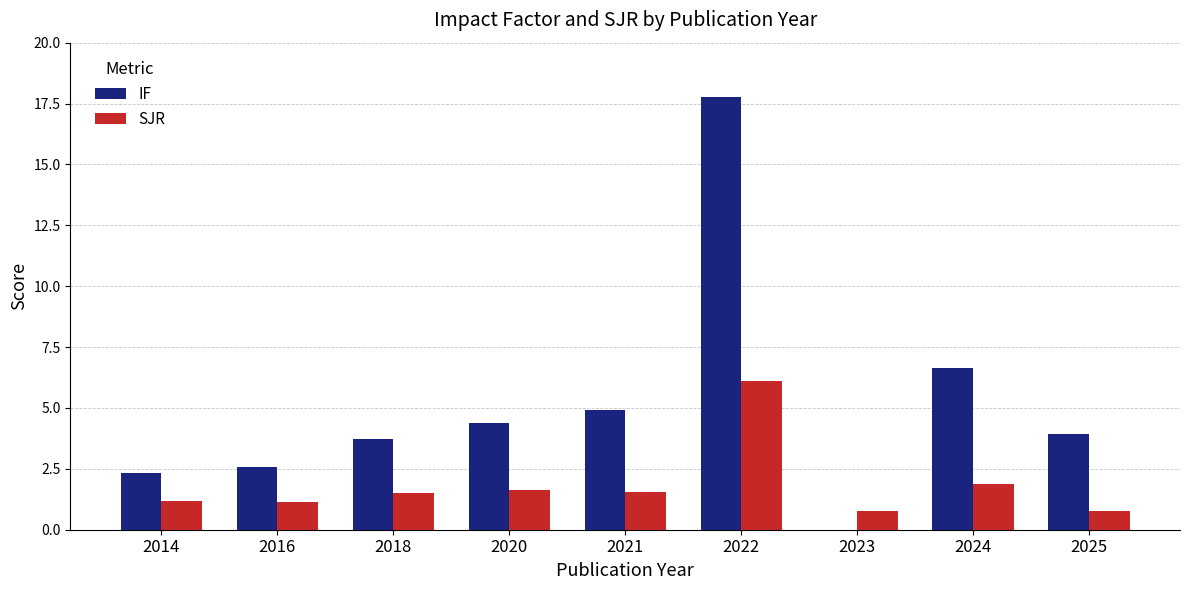

What is the sum of all IF values?

46.4